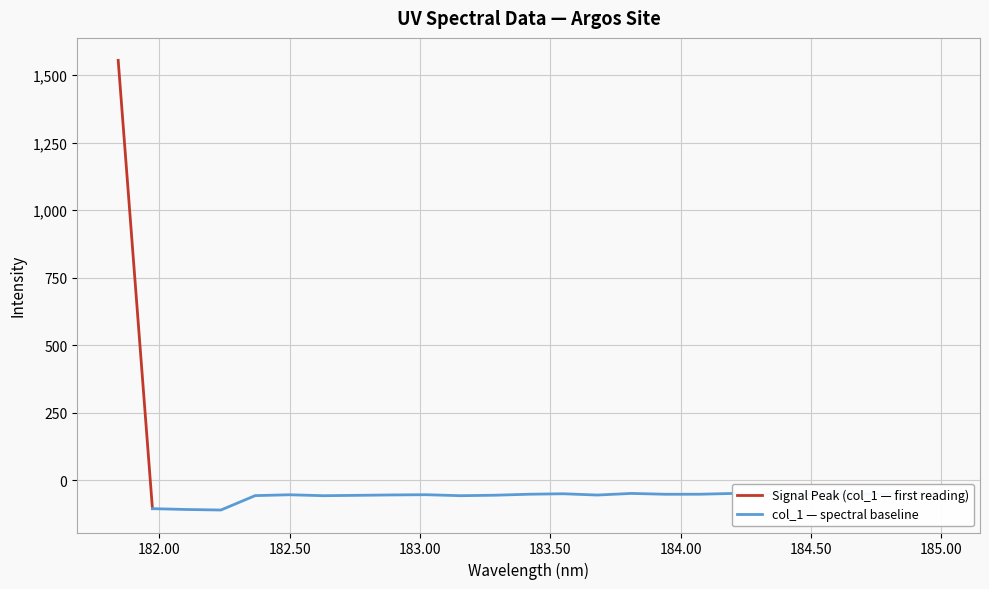

What is the change in value from 182.498667305 to 182.7613026778?

-2.1